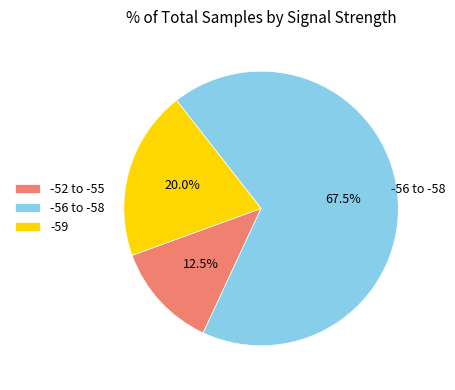

Which slice is the largest?

-56 to -58